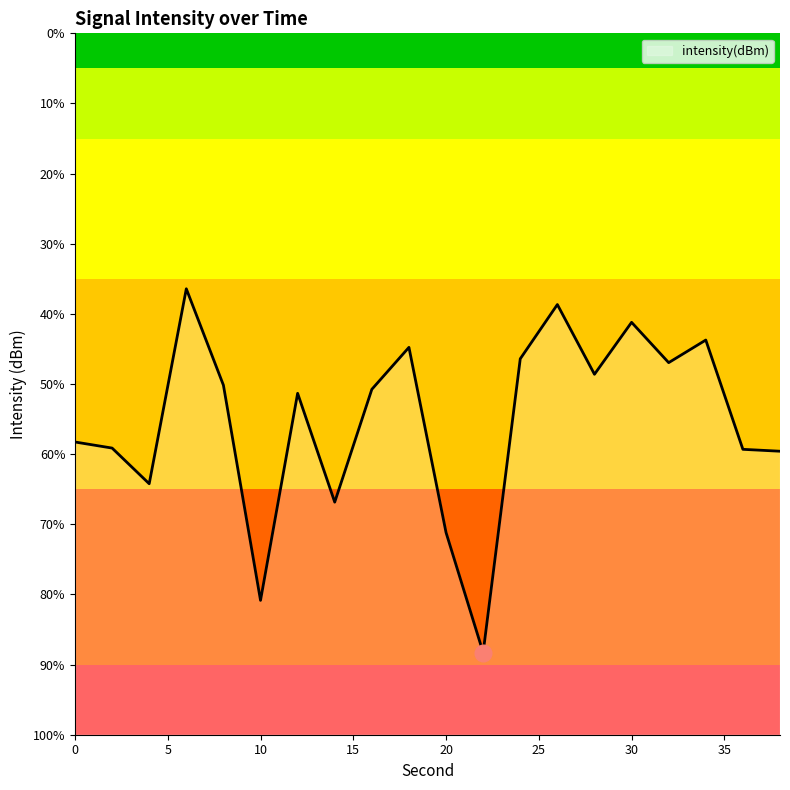

Reading left to right, what are all the values shown in this chart?

-129.1	-129.6	-132.1	-118.2	-125.1	-140.4	-125.7	-133.4	-125.4	-122.4	-135.6	-144.1	-123.2	-119.3	-124.3	-120.6	-123.5	-121.9	-129.7	-129.8